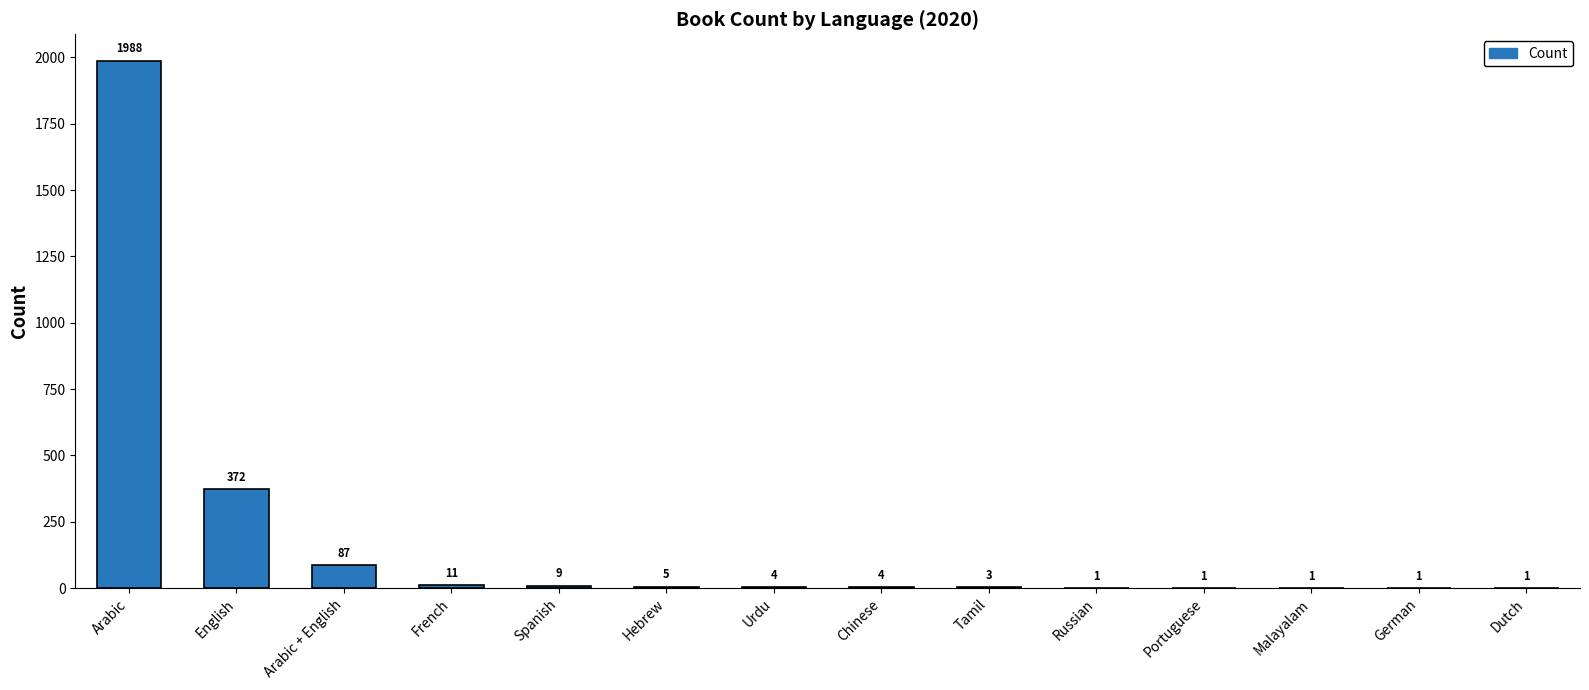

What is the greatest value displayed?

1988